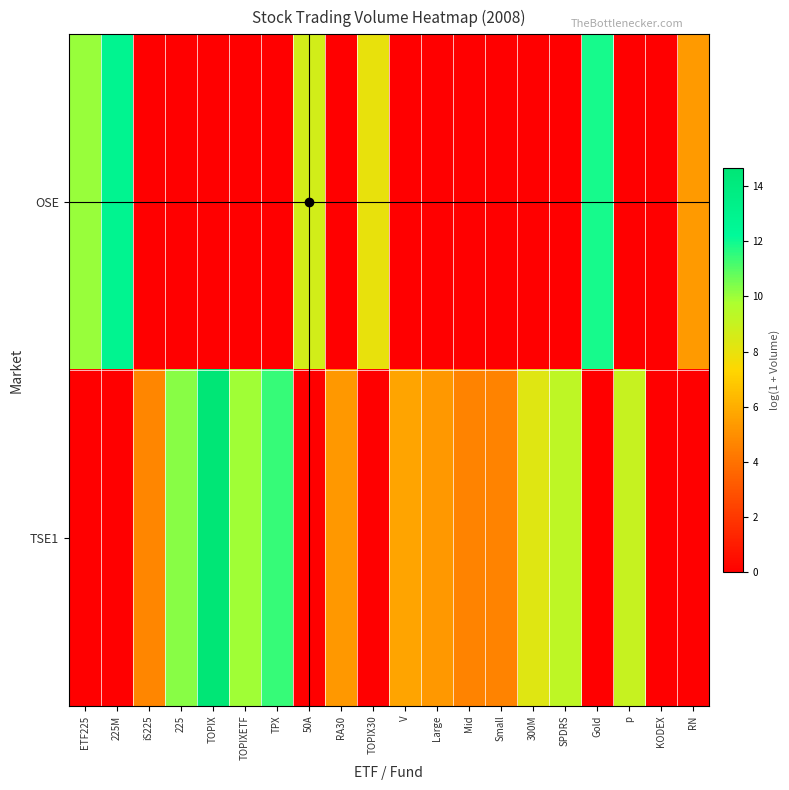

Which series changed the most between 50A and p?

TSE1